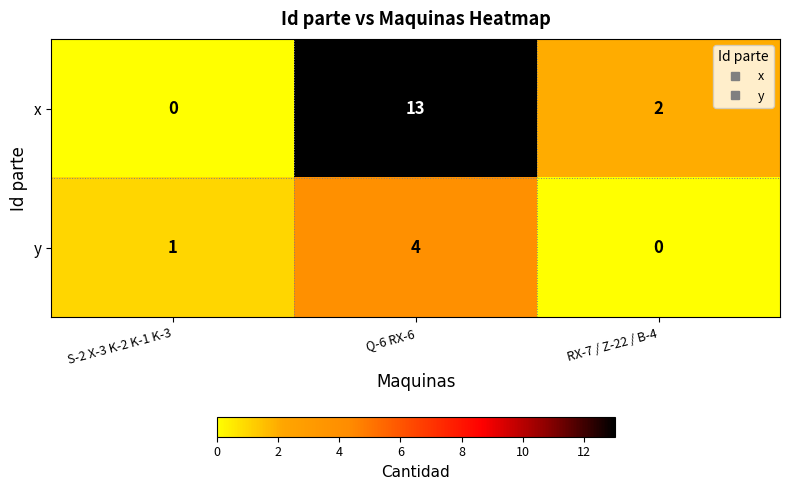

What is the total value across all series at RX-7 / Z-22 / B-4?

2